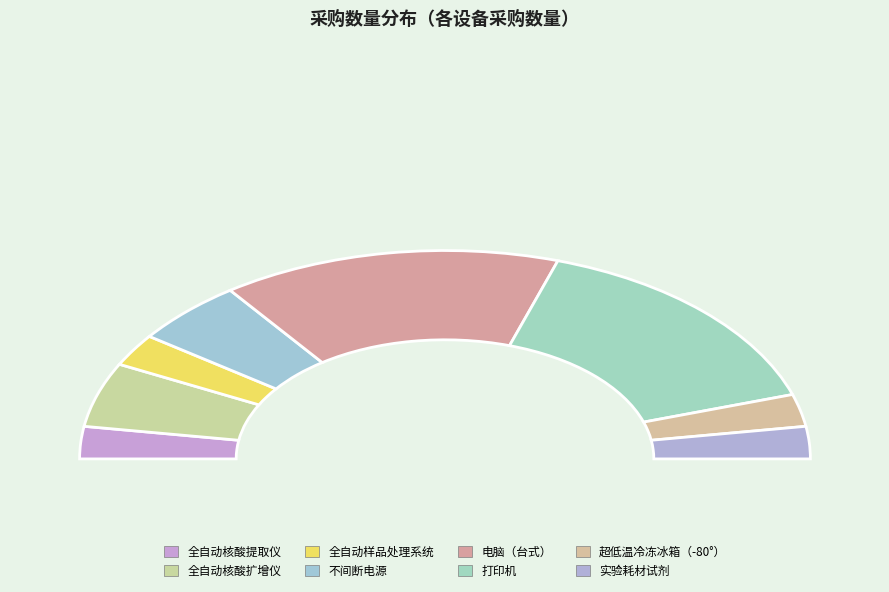

Which slice is the smallest?

全自动核酸提取仪